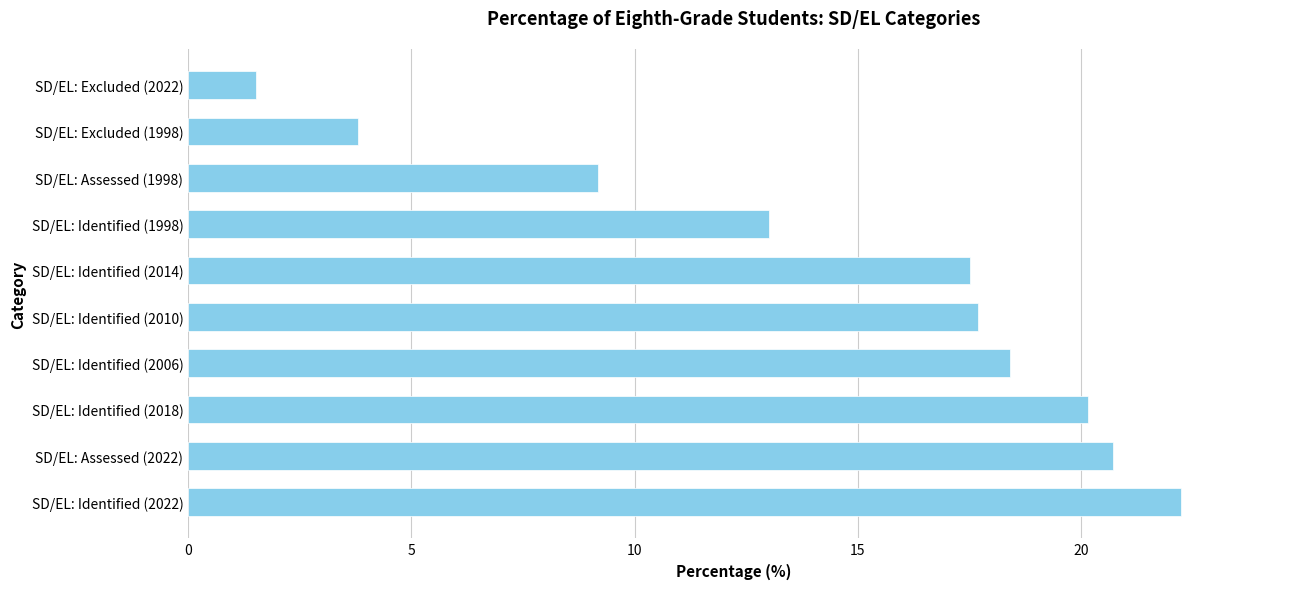

What is the difference between the second highest and second lowest values?

16.9